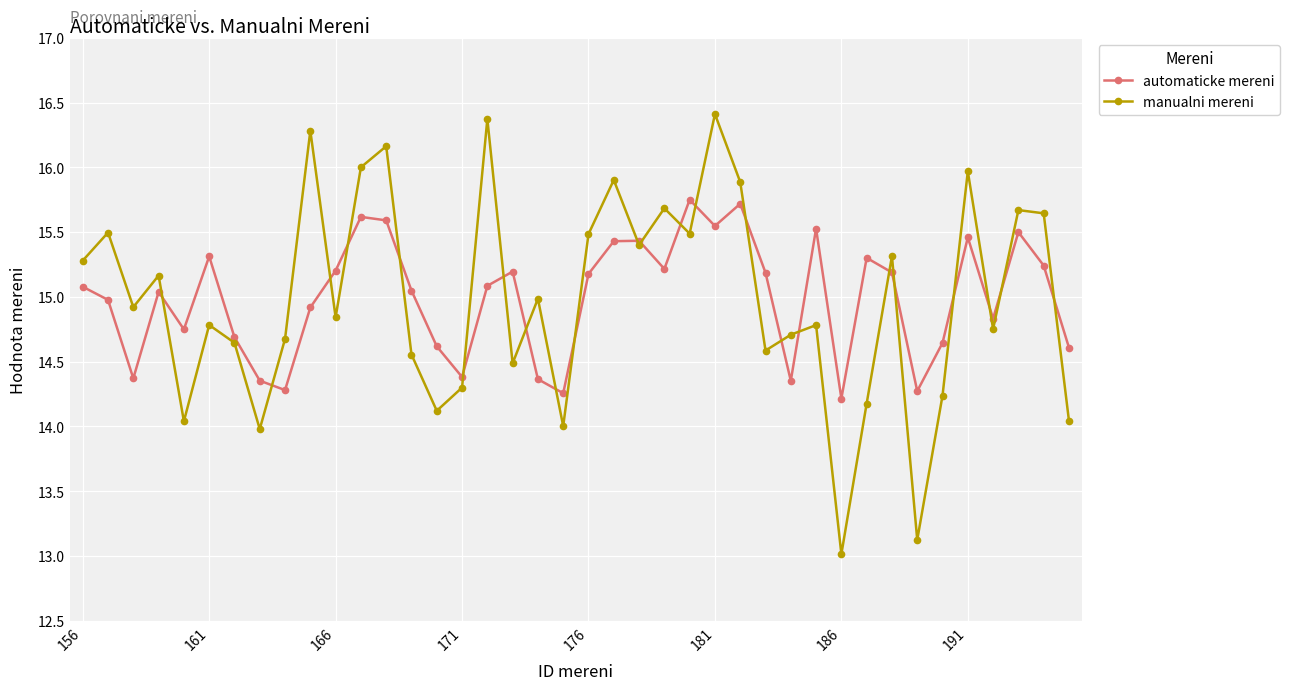

What is the value of the manualni mereni point at the 8th from the left?

14.0